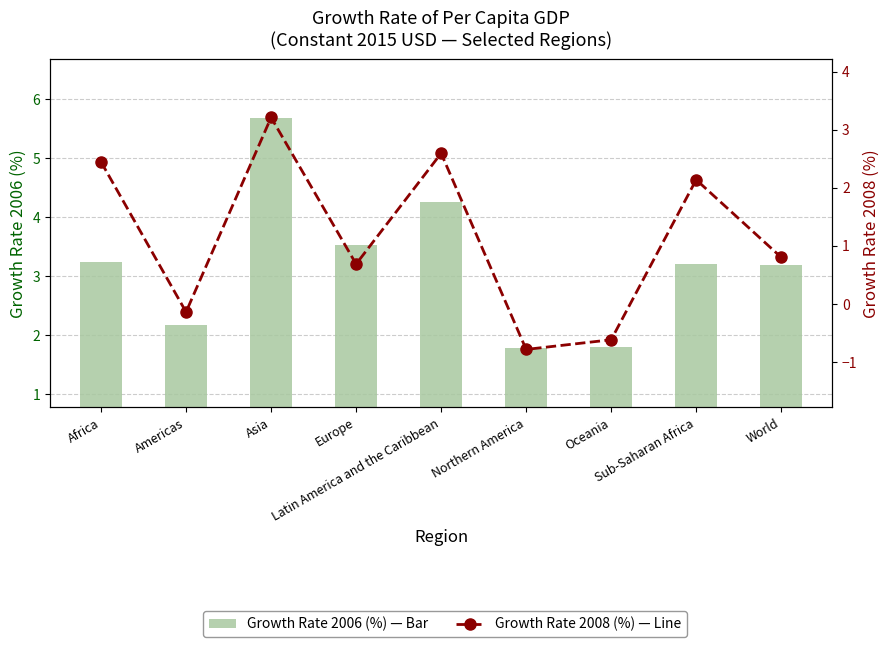

What position from the left is Oceania?

7